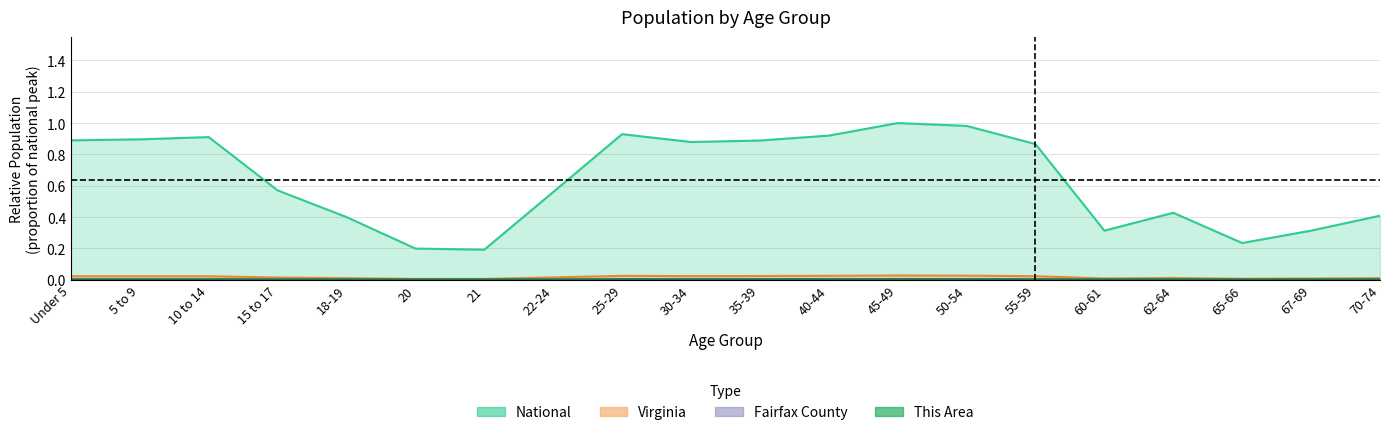

What is the difference between the highest and lowest values at 55-59?

0.9